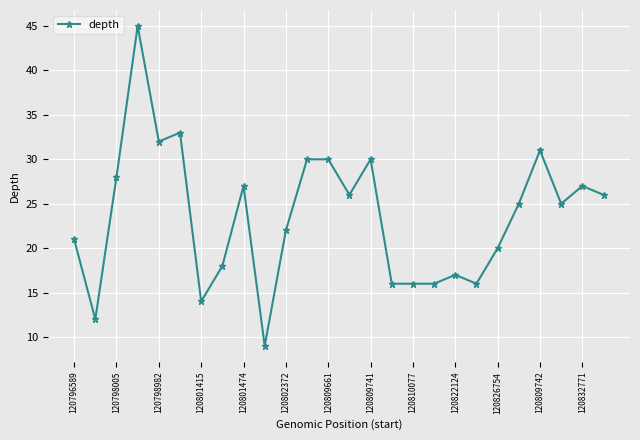

What is the greatest value displayed?

45